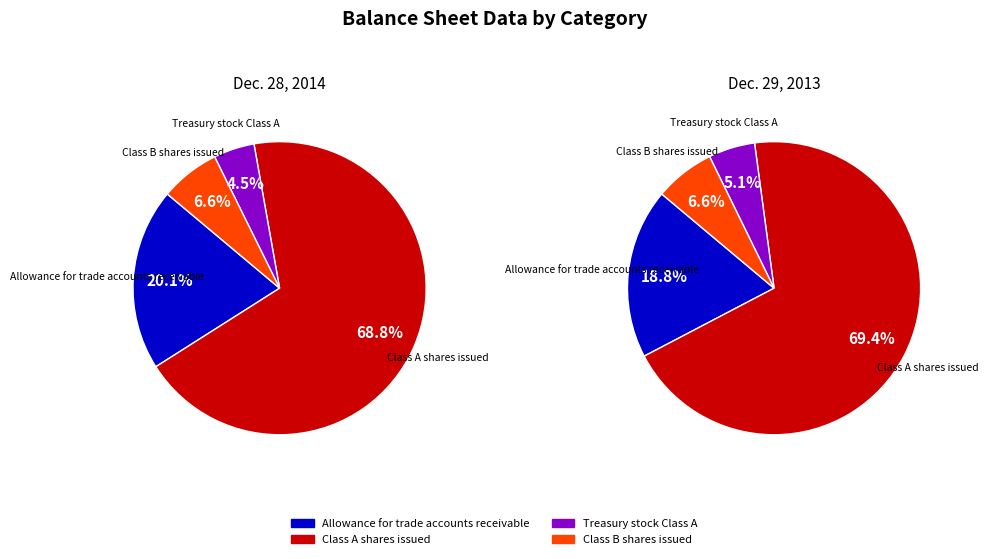

What is the total percentage of Class B shares issued and Class A shares issued?

75.4%